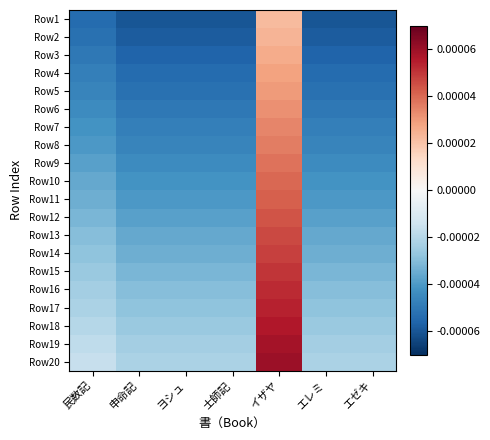

Reading right to left, what are all the values shown in this chart?

Row1: エゼキ=-0.0	エレミ=-0.0	イザヤ=0.0	士師記=-0.0	ヨシュ=-0.0	申命記=-0.0	民数記=-0.0
Row2: エゼキ=-0.0	エレミ=-0.0	イザヤ=0.0	士師記=-0.0	ヨシュ=-0.0	申命記=-0.0	民数記=-0.0
Row3: エゼキ=-0.0	エレミ=-0.0	イザヤ=0.0	士師記=-0.0	ヨシュ=-0.0	申命記=-0.0	民数記=-0.0
Row4: エゼキ=-0.0	エレミ=-0.0	イザヤ=0.0	士師記=-0.0	ヨシュ=-0.0	申命記=-0.0	民数記=-0.0
Row5: エゼキ=-0.0	エレミ=-0.0	イザヤ=0.0	士師記=-0.0	ヨシュ=-0.0	申命記=-0.0	民数記=-0.0
Row6: エゼキ=-0.0	エレミ=-0.0	イザヤ=0.0	士師記=-0.0	ヨシュ=-0.0	申命記=-0.0	民数記=-0.0
Row7: エゼキ=-0.0	エレミ=-0.0	イザヤ=0.0	士師記=-0.0	ヨシュ=-0.0	申命記=-0.0	民数記=-0.0
Row8: エゼキ=-0.0	エレミ=-0.0	イザヤ=0.0	士師記=-0.0	ヨシュ=-0.0	申命記=-0.0	民数記=-0.0
Row9: エゼキ=-0.0	エレミ=-0.0	イザヤ=0.0	士師記=-0.0	ヨシュ=-0.0	申命記=-0.0	民数記=-0.0
Row10: エゼキ=-0.0	エレミ=-0.0	イザヤ=0.0	士師記=-0.0	ヨシュ=-0.0	申命記=-0.0	民数記=-0.0
Row11: エゼキ=-0.0	エレミ=-0.0	イザヤ=0.0	士師記=-0.0	ヨシュ=-0.0	申命記=-0.0	民数記=-0.0
Row12: エゼキ=-0.0	エレミ=-0.0	イザヤ=0.0	士師記=-0.0	ヨシュ=-0.0	申命記=-0.0	民数記=-0.0
Row13: エゼキ=-0.0	エレミ=-0.0	イザヤ=0.0	士師記=-0.0	ヨシュ=-0.0	申命記=-0.0	民数記=-0.0
Row14: エゼキ=-0.0	エレミ=-0.0	イザヤ=0.0	士師記=-0.0	ヨシュ=-0.0	申命記=-0.0	民数記=-0.0
Row15: エゼキ=-0.0	エレミ=-0.0	イザヤ=0.0	士師記=-0.0	ヨシュ=-0.0	申命記=-0.0	民数記=-0.0
Row16: エゼキ=-0.0	エレミ=-0.0	イザヤ=0.0	士師記=-0.0	ヨシュ=-0.0	申命記=-0.0	民数記=-0.0
Row17: エゼキ=-0.0	エレミ=-0.0	イザヤ=0.0	士師記=-0.0	ヨシュ=-0.0	申命記=-0.0	民数記=-0.0
Row18: エゼキ=-0.0	エレミ=-0.0	イザヤ=0.0	士師記=-0.0	ヨシュ=-0.0	申命記=-0.0	民数記=-0.0
Row19: エゼキ=-0.0	エレミ=-0.0	イザヤ=0.0	士師記=-0.0	ヨシュ=-0.0	申命記=-0.0	民数記=-0.0
Row20: エゼキ=-0.0	エレミ=-0.0	イザヤ=0.0	士師記=-0.0	ヨシュ=-0.0	申命記=-0.0	民数記=-0.0